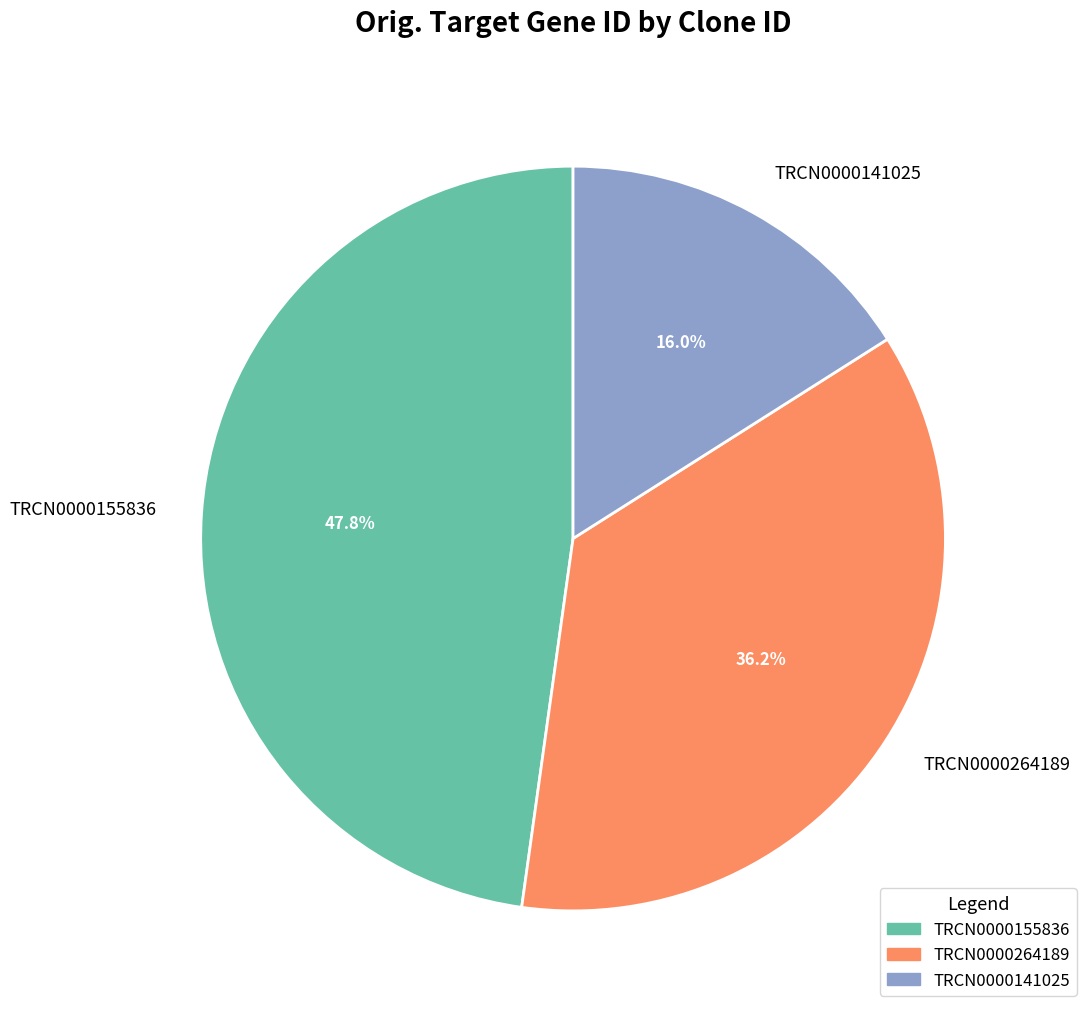

The TRCN0000264189 slice represents 36% of the pie. True or false?

True